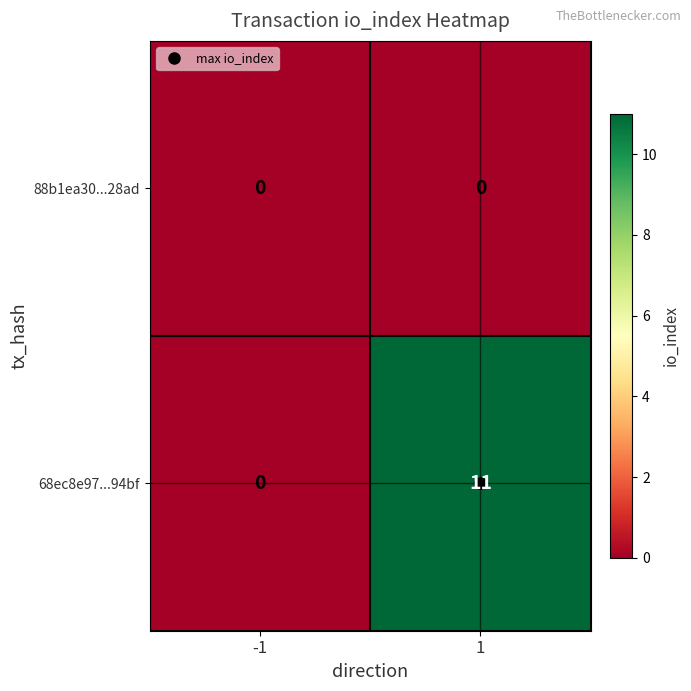

What is the greatest value displayed?

11